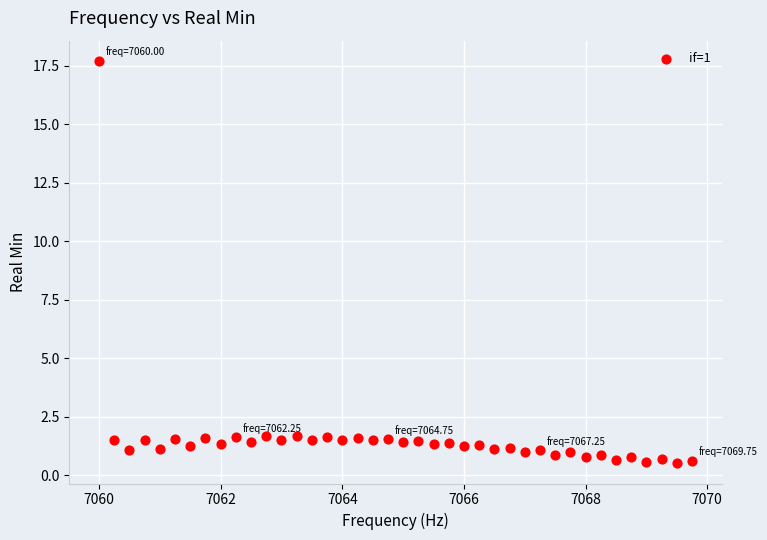

What is the range of X values (max minus min)?

9.8